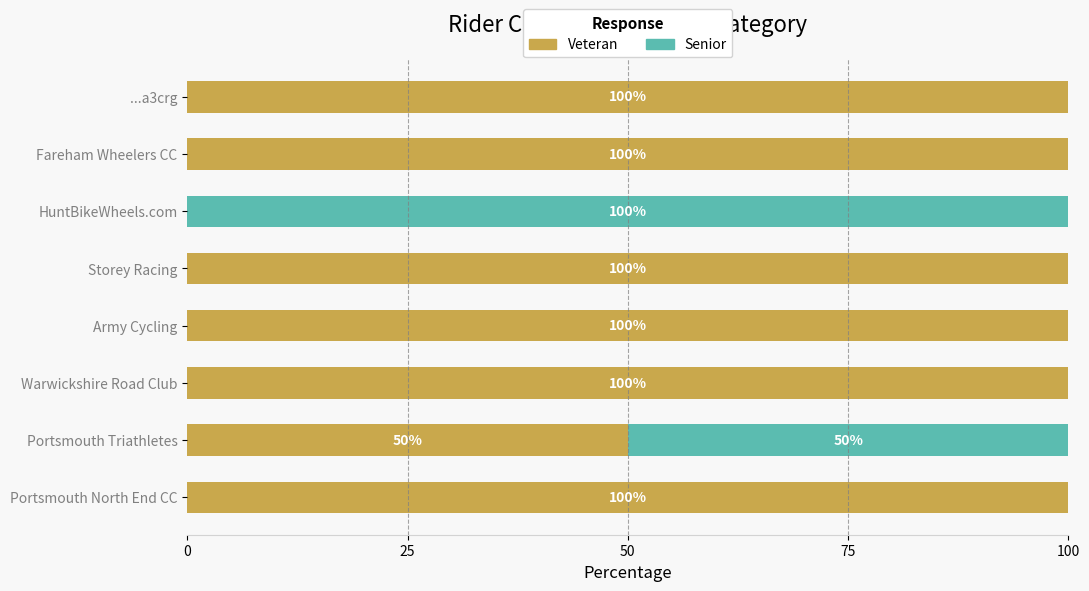

What is the total value across all series at Portsmouth Triathletes?

100